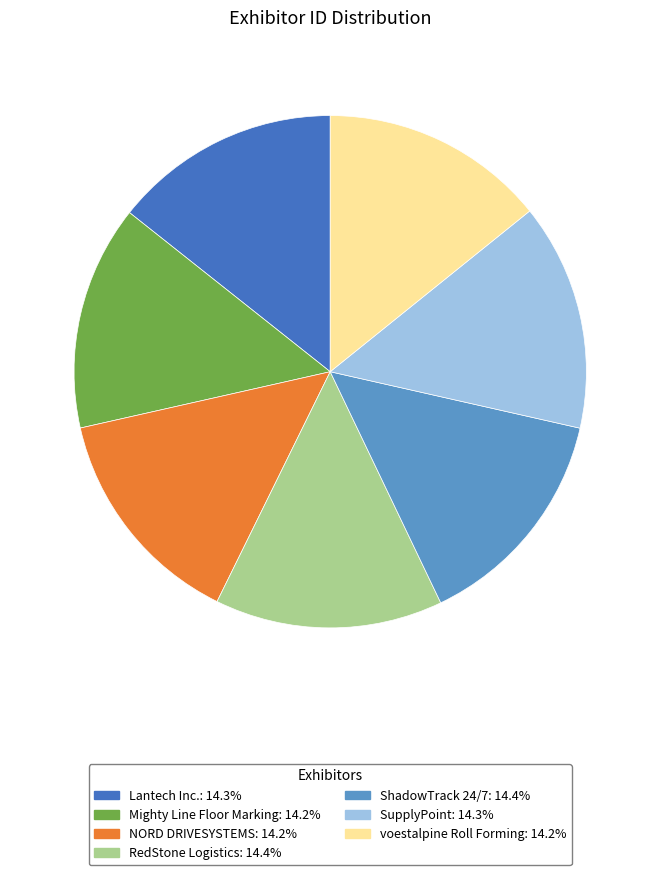

Approximately how many times larger is the value at SupplyPoint compared to Mighty Line Floor Marking?

1.0